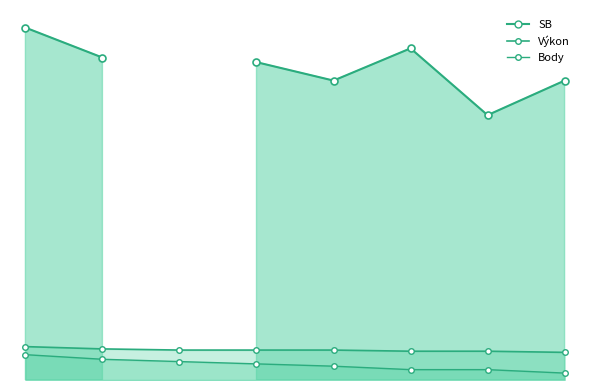

What is the sum of the Body values at Uhľár Matej and Kancír Tomáš?

13.5